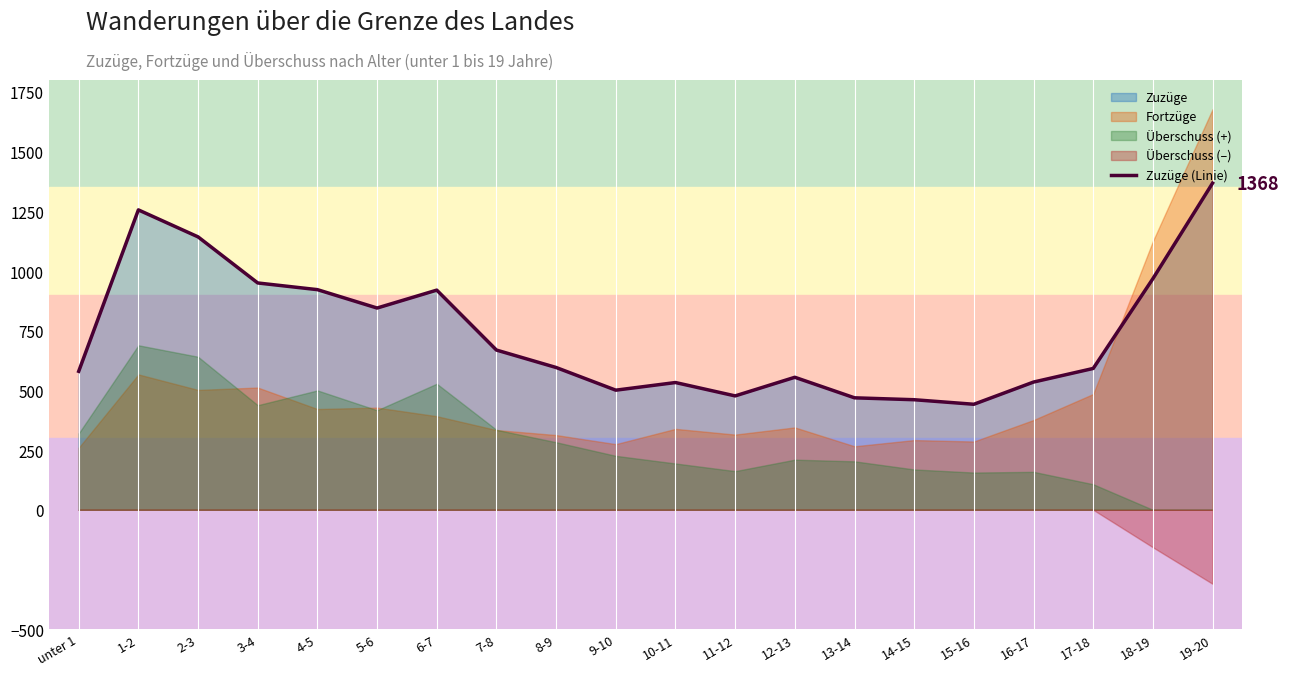

How many interior local valleys (lower than both neighbors) does the data have?

4